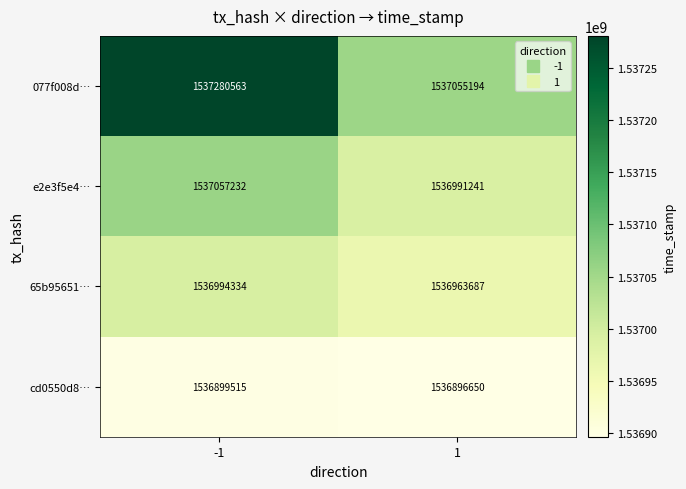

Read the 65b95651… value at -1, to the nearest 10.

1536994330